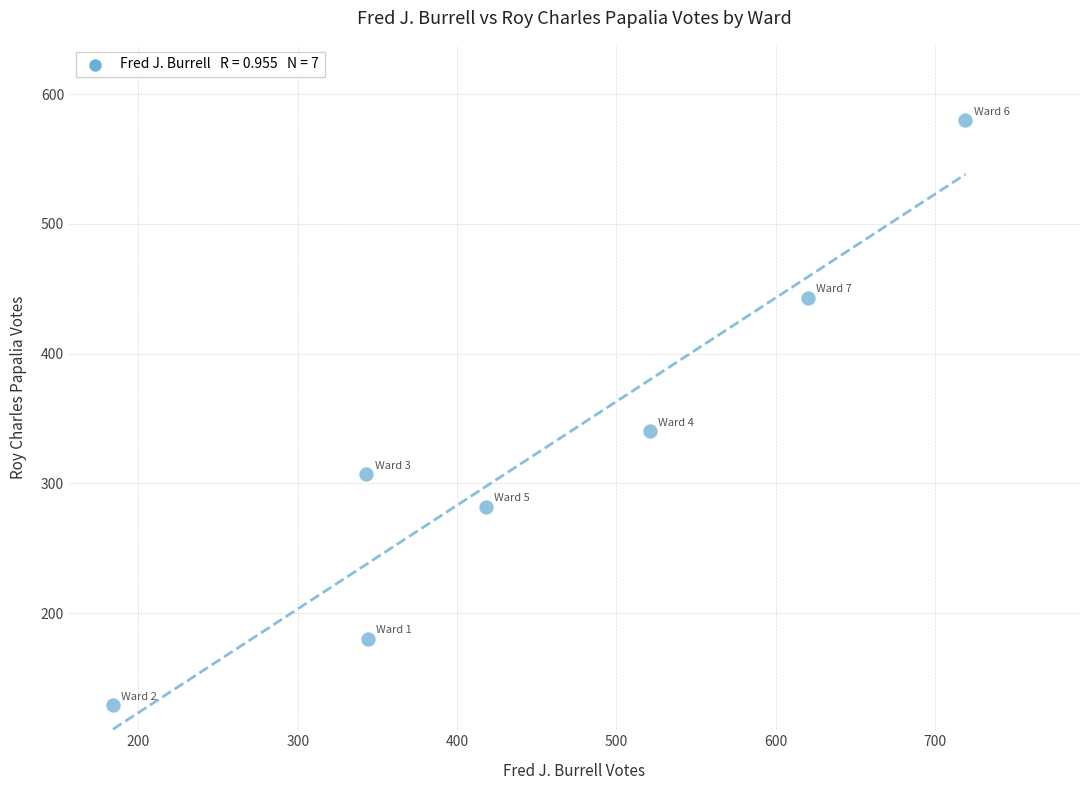

What Y value in the scatter plot is closest to 354?

340